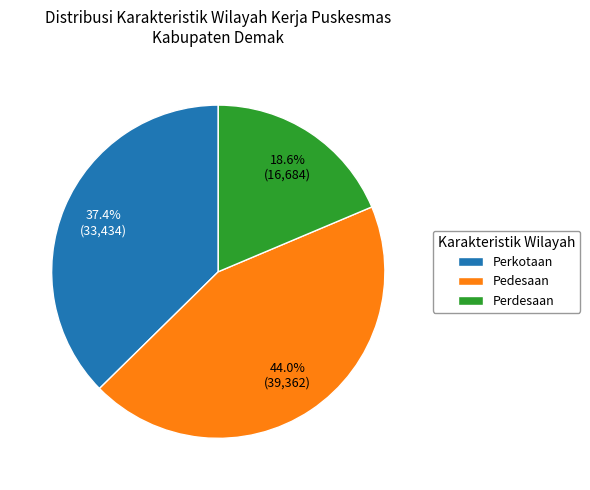

Which category has the biggest portion of the pie?

Pedesaan